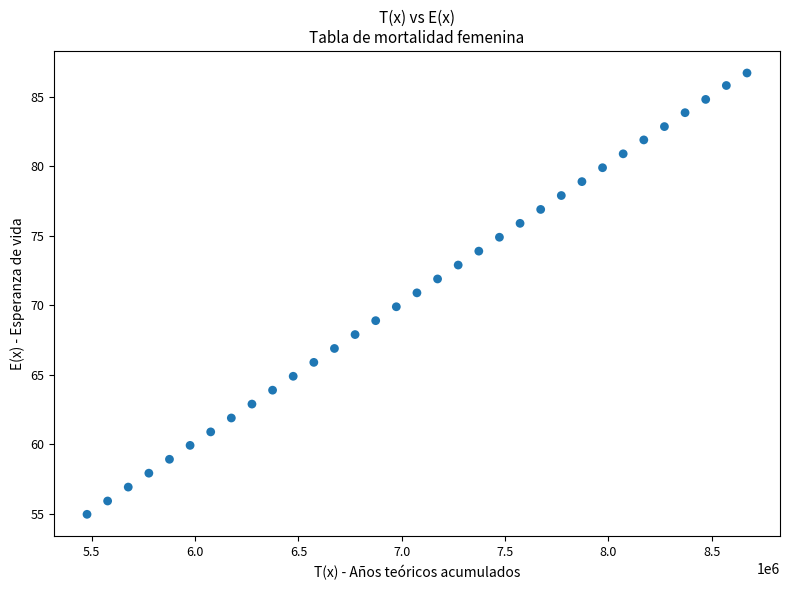

What is the range of Y values (max minus min)?

31.7